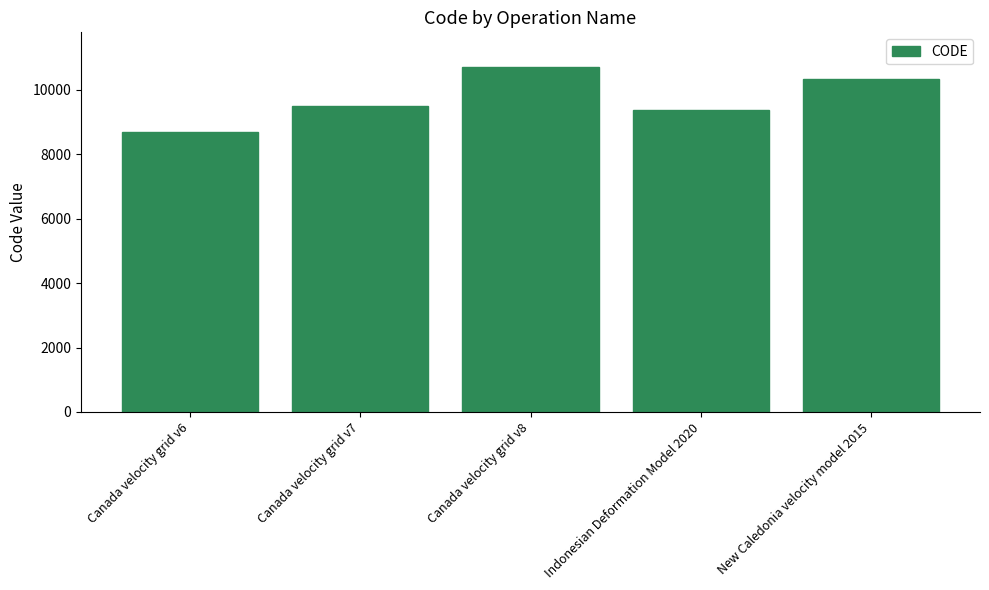

Where is the data nearest to the value 9691?

Canada velocity grid v7